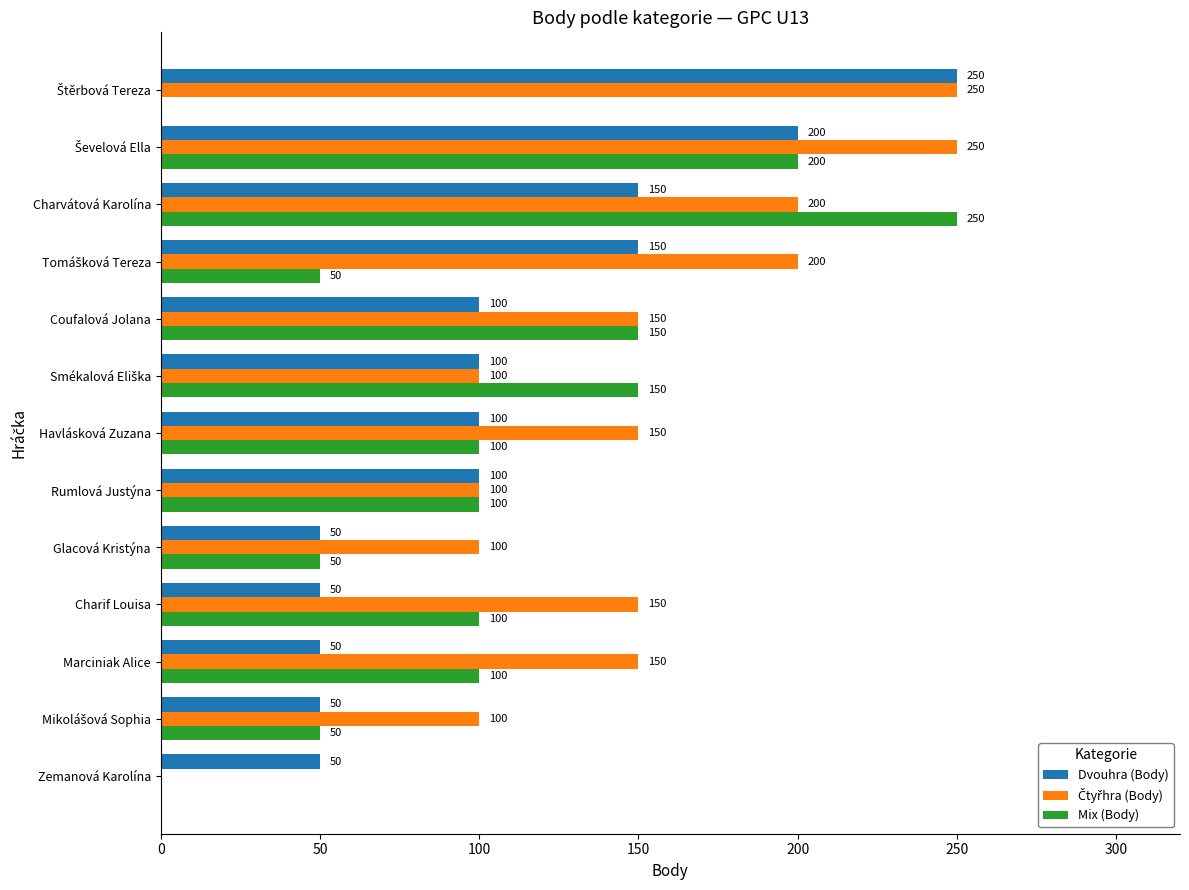

True or false: Dvouhra (Body) has a value of 75 at Glacová Kristýna.

False